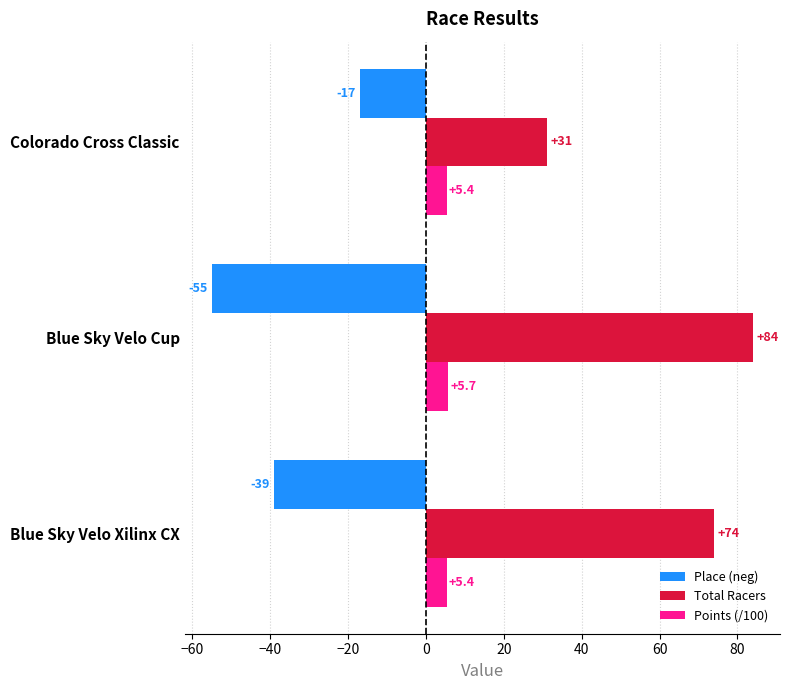

At which category is the sum across all series the highest?

Blue Sky Velo Xilinx CX